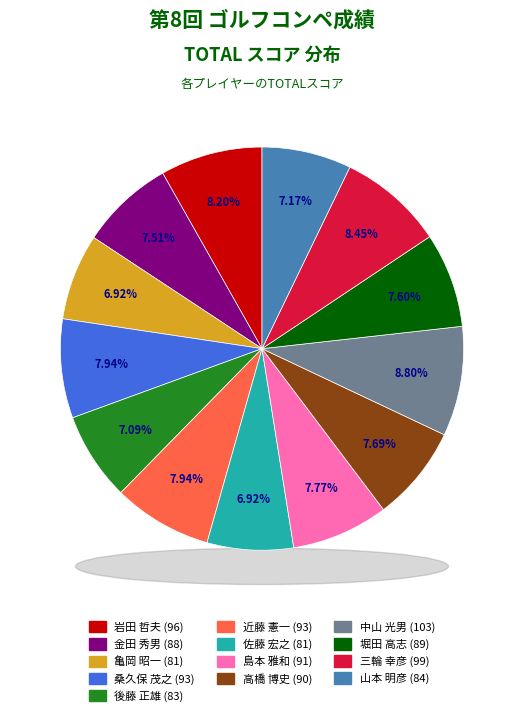

Does any single category account for the majority?

No